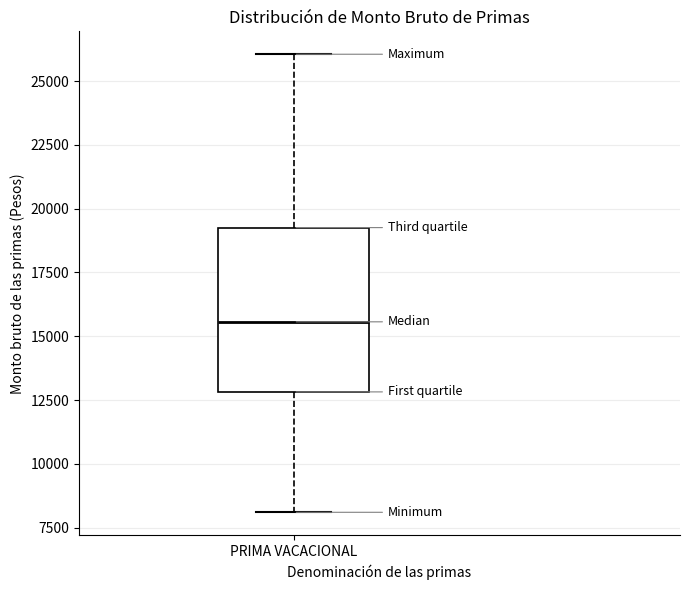

Transcribe this box plot: give where the median line is, the range the box spans, and where the two whiskers end, as read against the y-axis. The values are not printed on the chart, so give them approximately, as read against the axis.

median 15500, box 13000 to 19500, whiskers 8000 to 26000